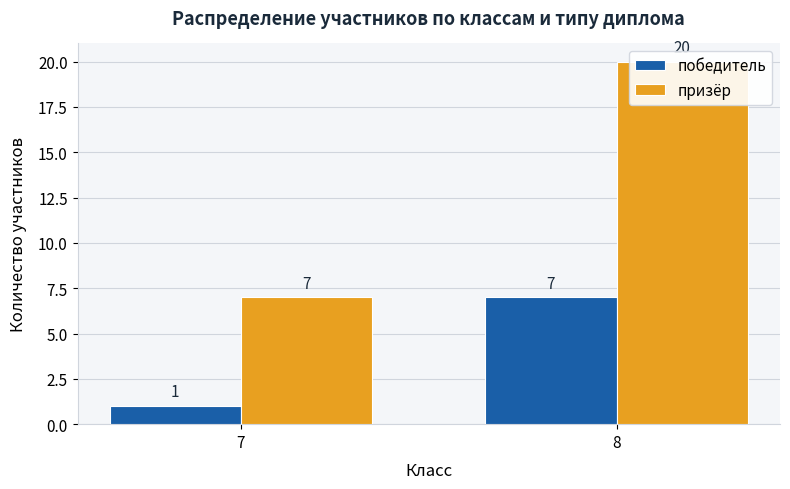

Which series has the largest total across all categories?

призёр